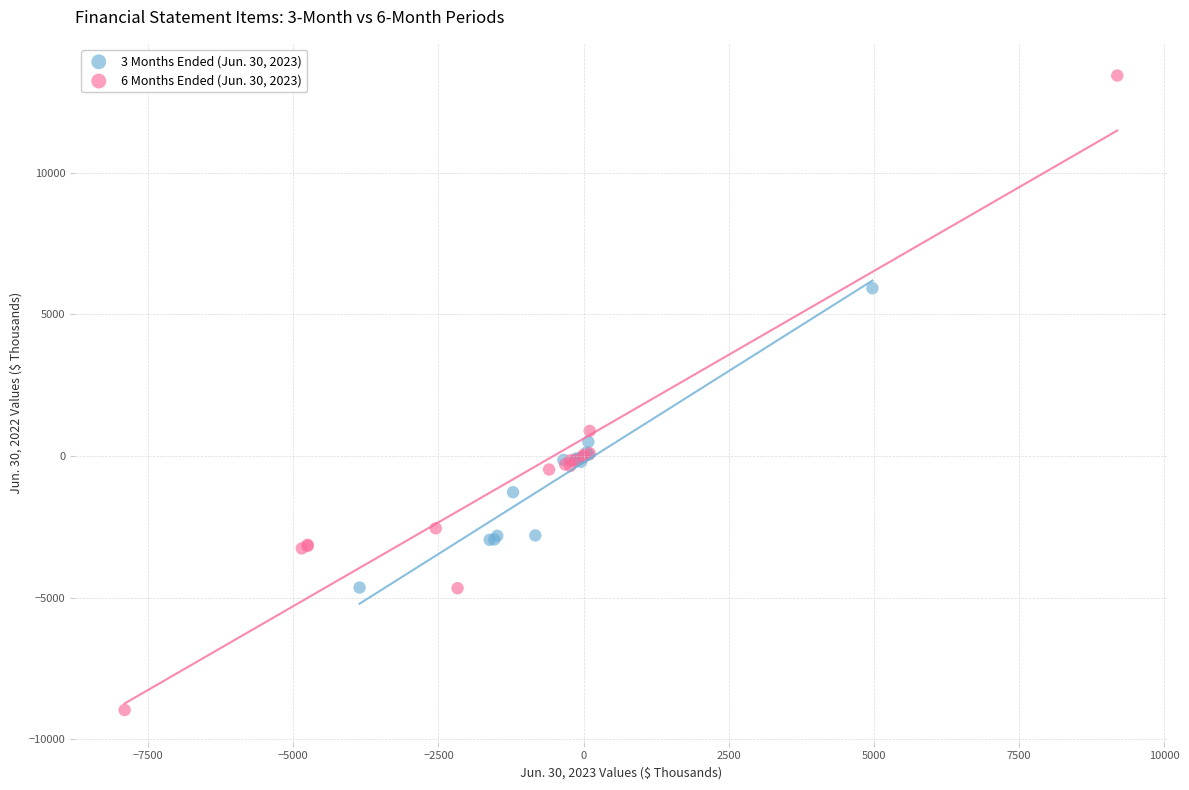

Which series contains the highest Y value?

6 Months Ended (Jun. 30, 2023)